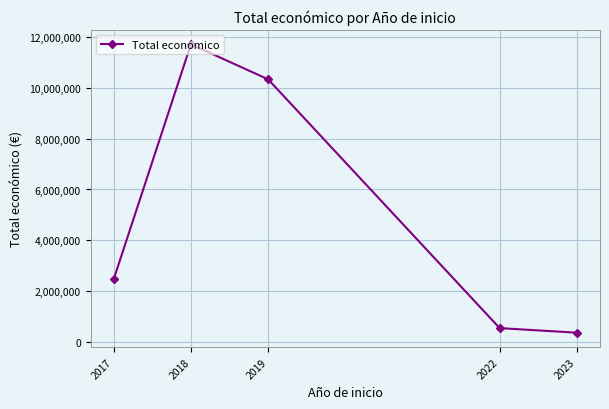

Where is the first local maximum?

2018